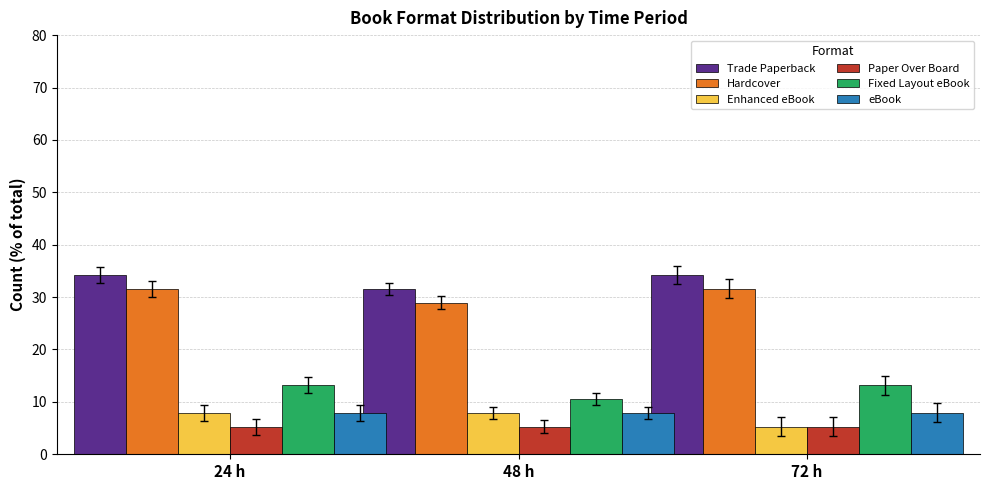

Which series has the largest total across all categories?

Trade Paperback